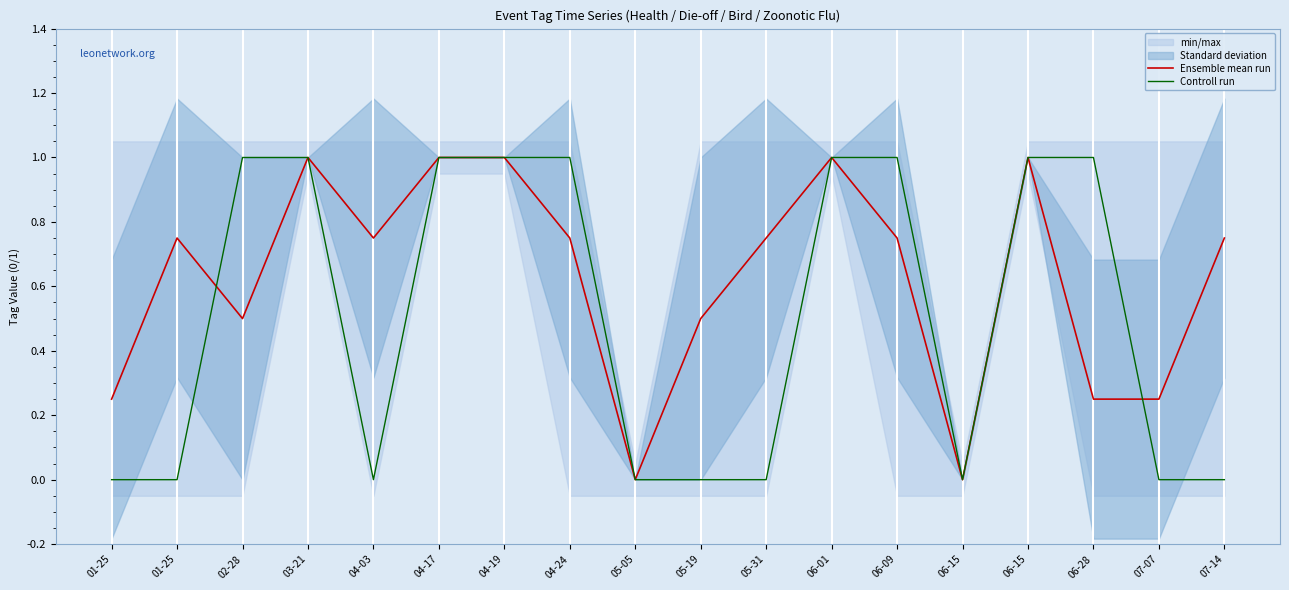

What is the approximate value of Ensemble mean run at 01-25?

0.8